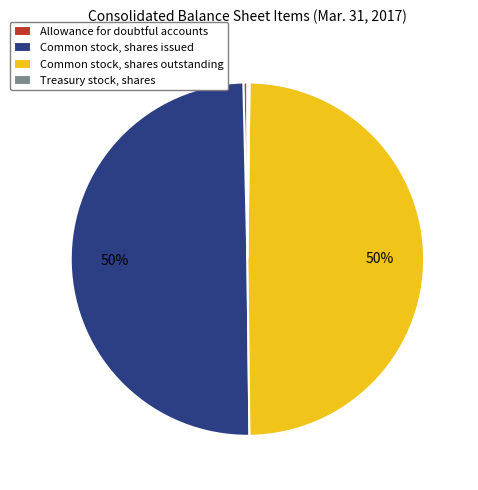

Between Allowance for doubtful accounts and Common stock, shares outstanding, which is larger?

Common stock, shares outstanding